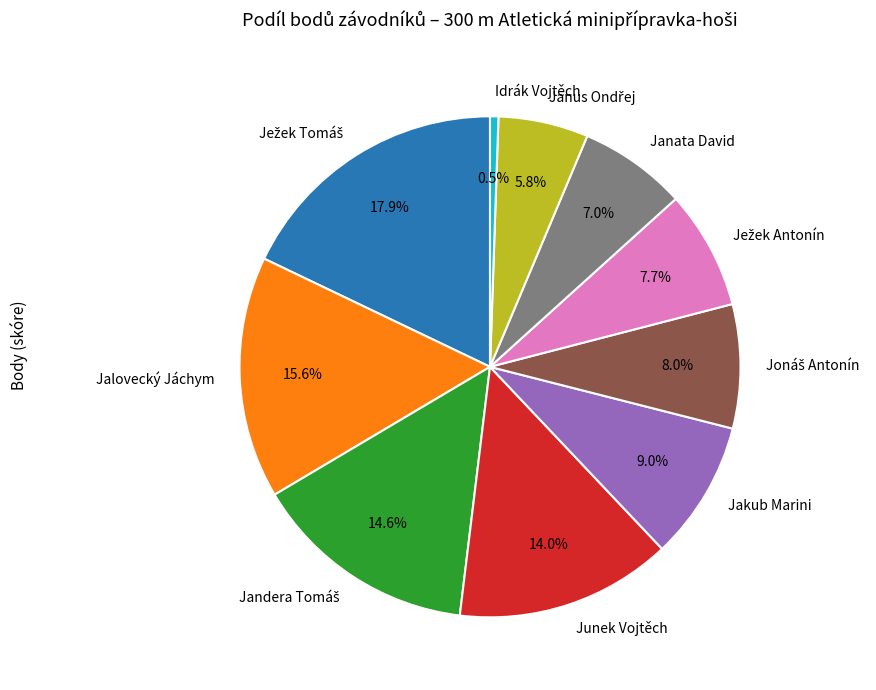

Is there a majority slice in this chart?

No